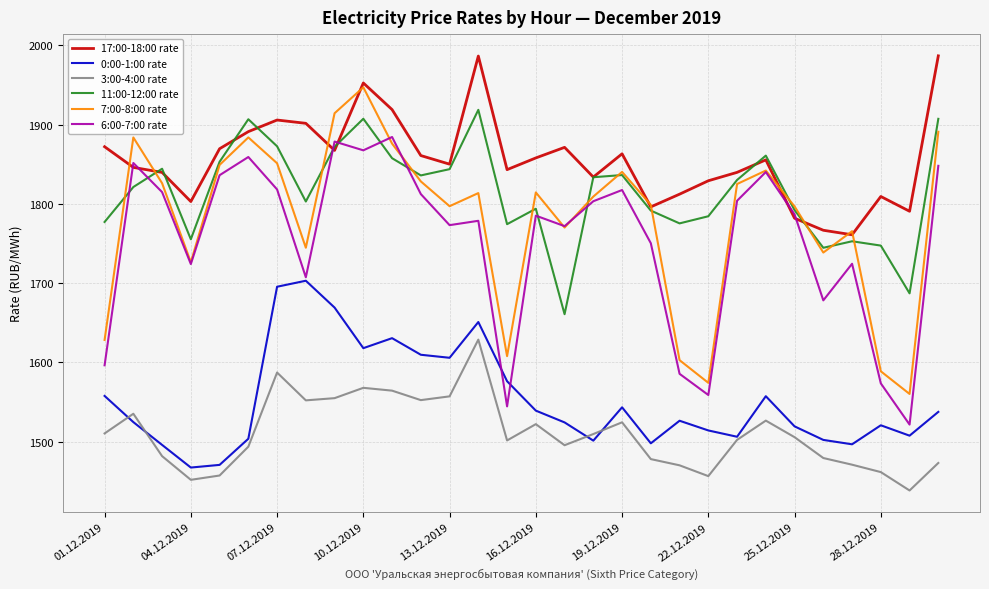

True or false: 3:00-4:00 rate and 17:00-18:00 rate cross at least once.

False